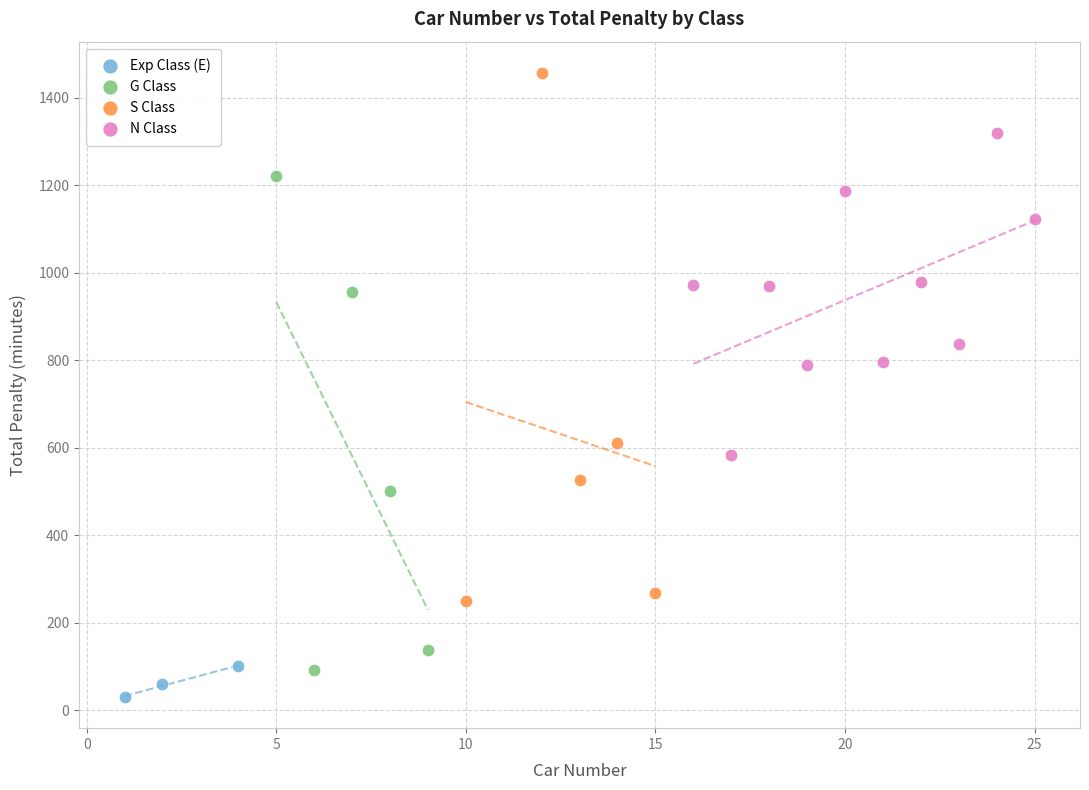

Which series reaches the maximum Y coordinate?

S Class